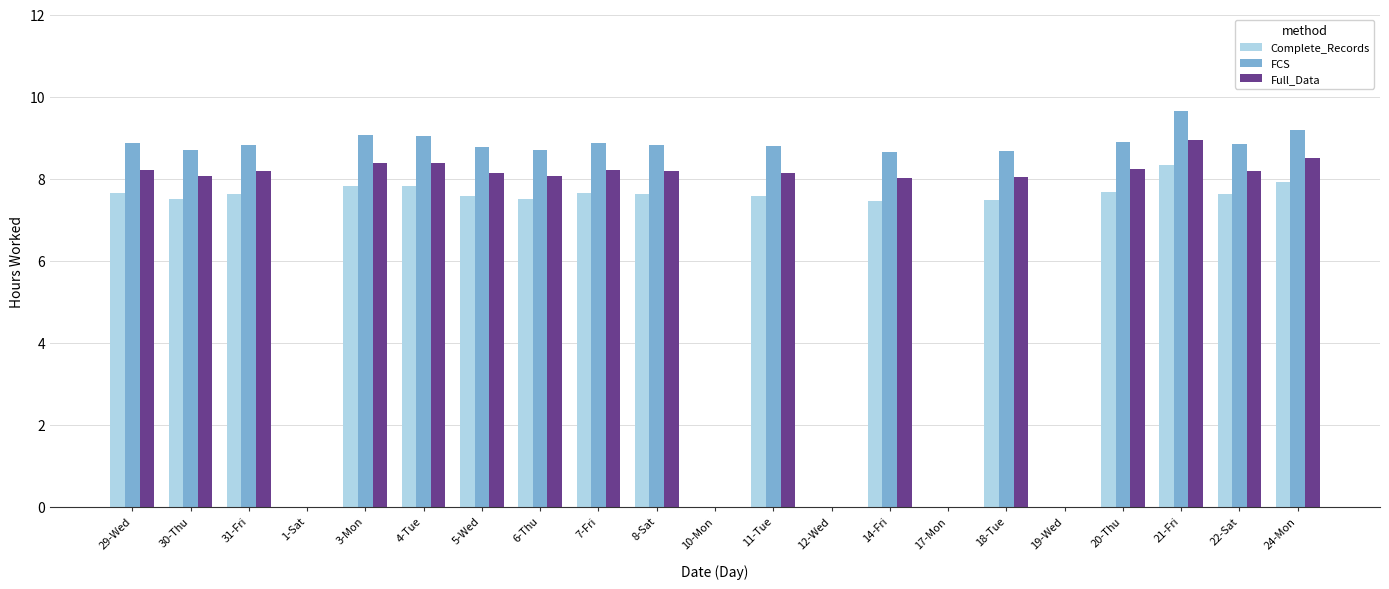

What is the average value of the FCS series?

6.8